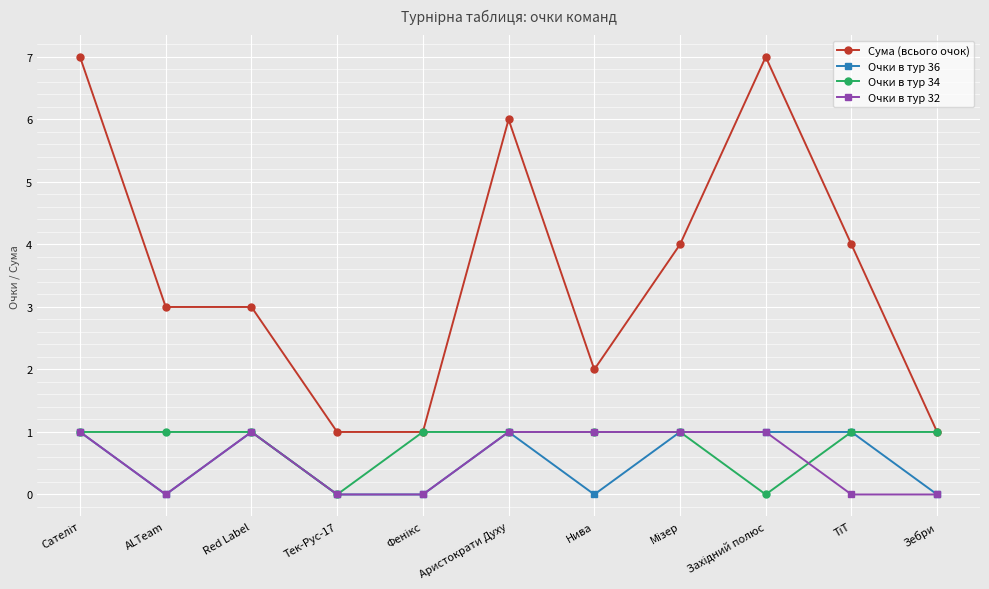

True or false: Сума (всього очок) has a value of 1 at Тек-Рус-17.

True